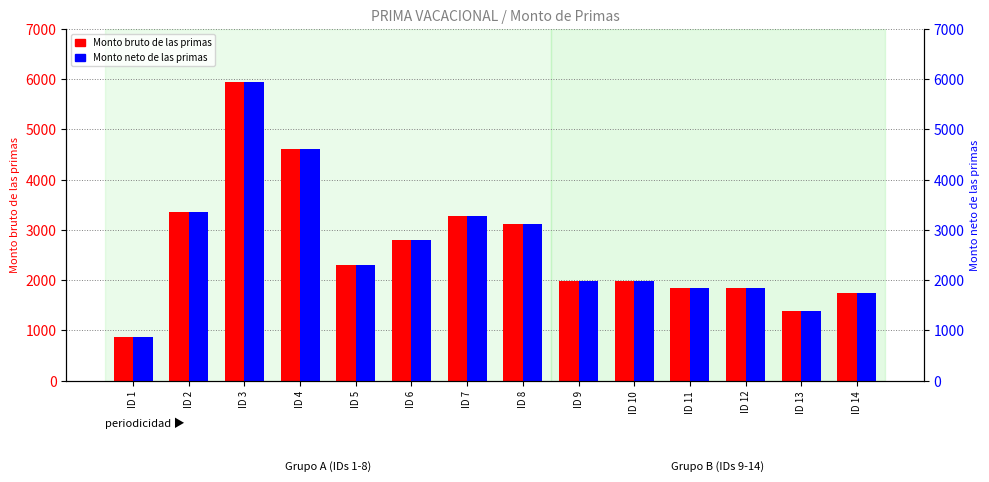

True or false: Monto bruto de las primas has a value of 1838.8 at ID 11.

True